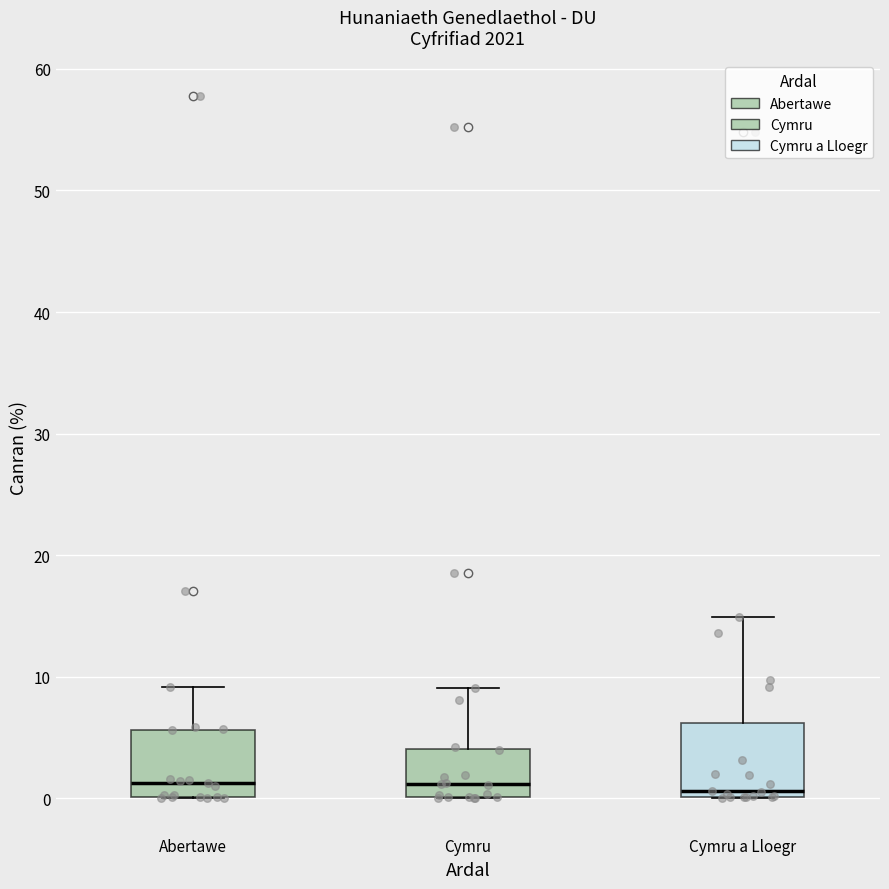

Reading left to right, read every box against the y-axis: the position of its median line, the range the box covers, and the ends of its whiskers. The values are not printed on the chart, so give them approximately, as read against the axis.

Abertawe: median 1, box 0 to 6, whiskers 0 to 9
Cymru: median 1, box 0 to 4, whiskers 0 to 9
Cymru a Lloegr: median 1, box 0 to 6, whiskers 0 to 15